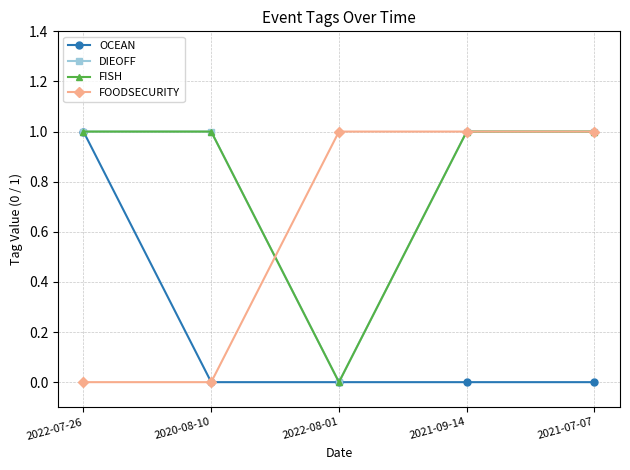

Between 2022-08-01 and 2021-09-14, which series saw the biggest shift?

DIEOFF